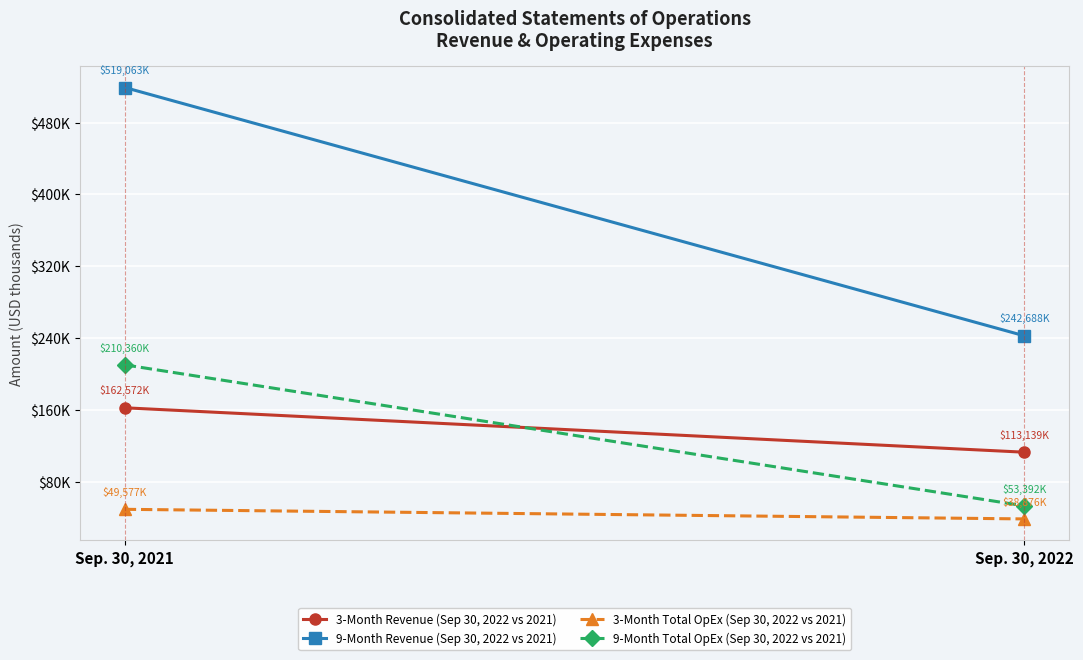

The 9-Month Revenue (Sep 30, 2022 vs 2021) series shows 519063 at Sep. 30, 2021. True or false?

True